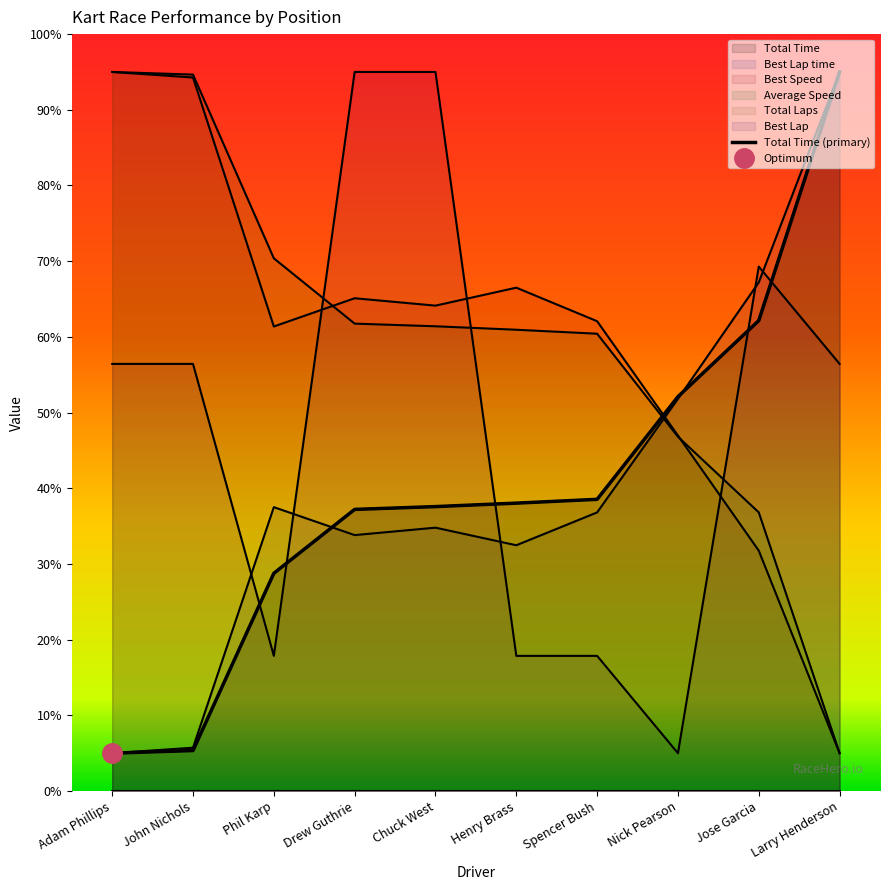

After their last crossing, which series has the higher values: Average Speed or Best Speed?

Average Speed